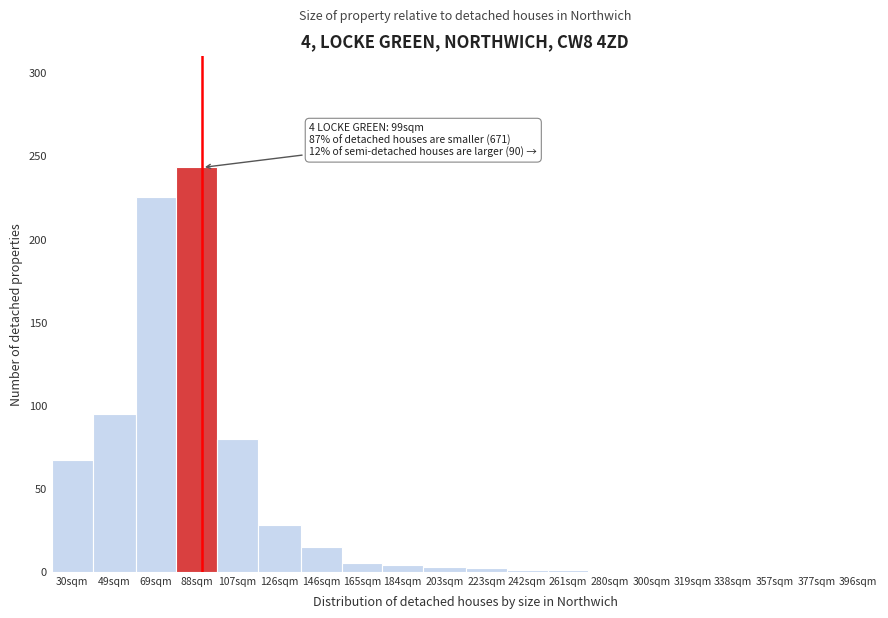

What is the change in value from 126sqm to 300sqm?

-28